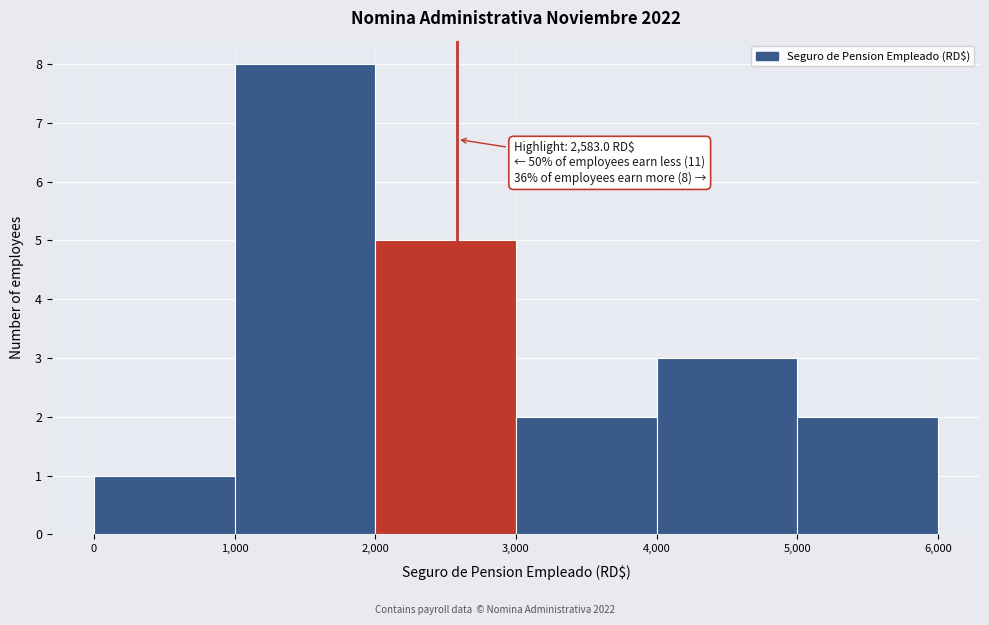

Over which range of the x-axis is the bar tallest?

1,000 to 2,000